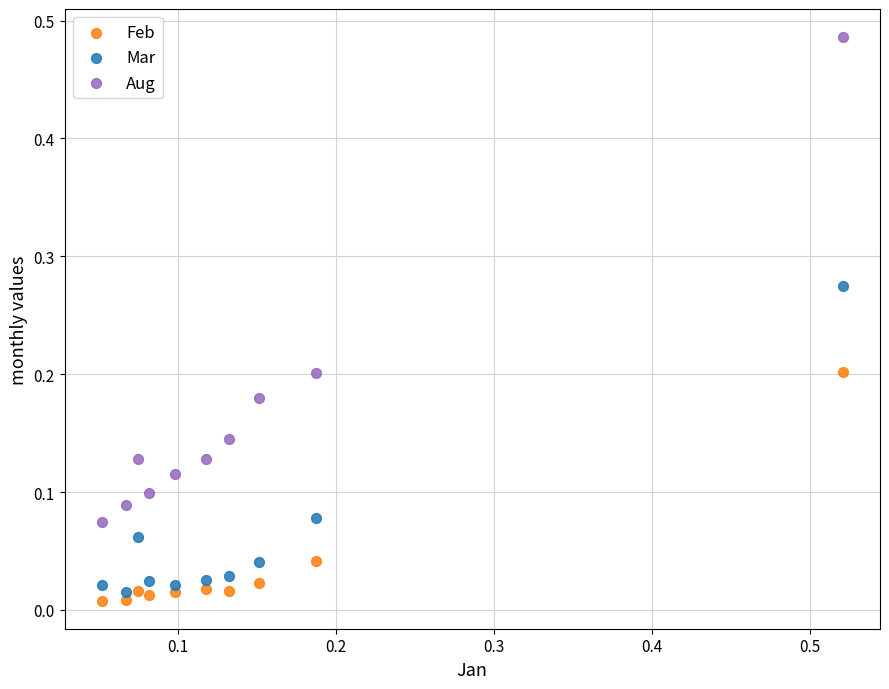

Which series has the widest spread of Y values?

Aug